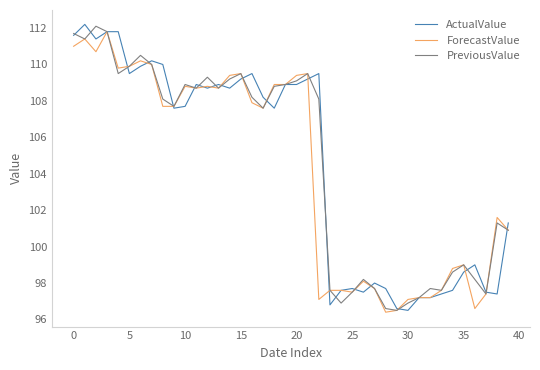

True or false: ForecastValue has more than 0 interior local peaks.

True